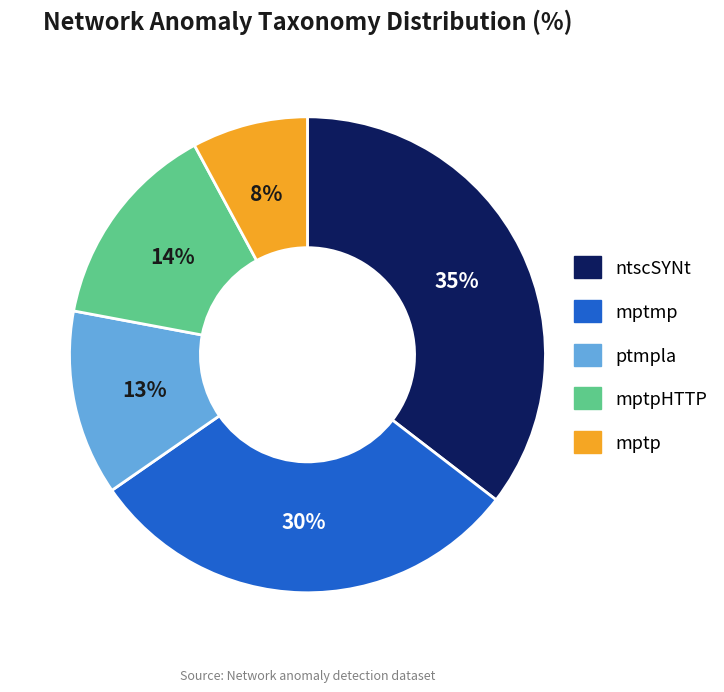

To the nearest percent, what is the average slice percentage?

20%